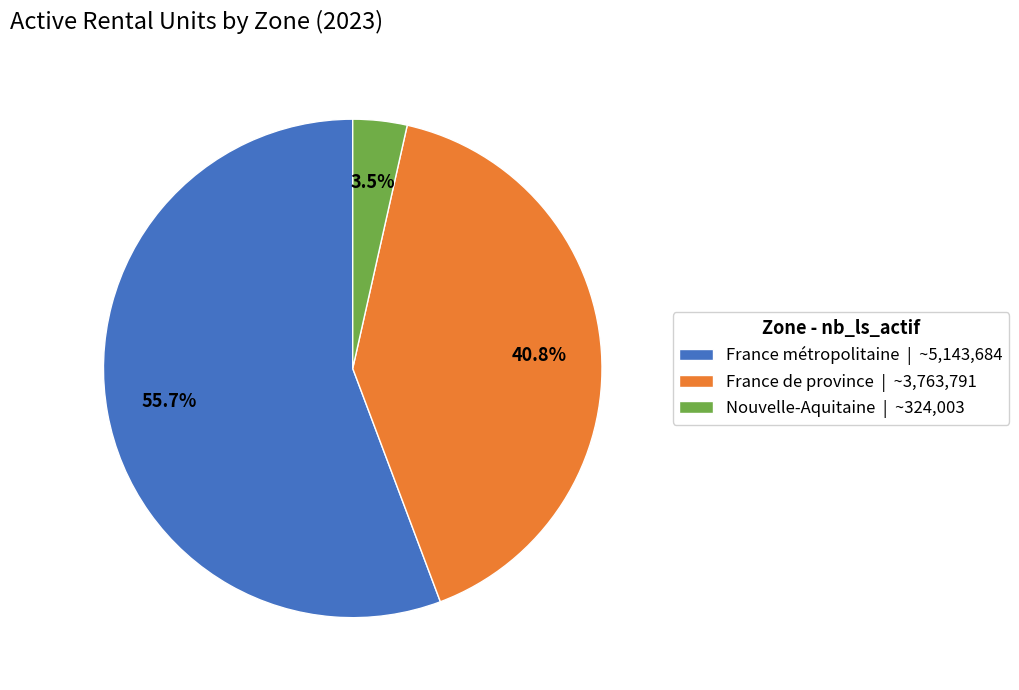

What is the ratio of the value at Nouvelle-Aquitaine to the value at France de province?

0.1